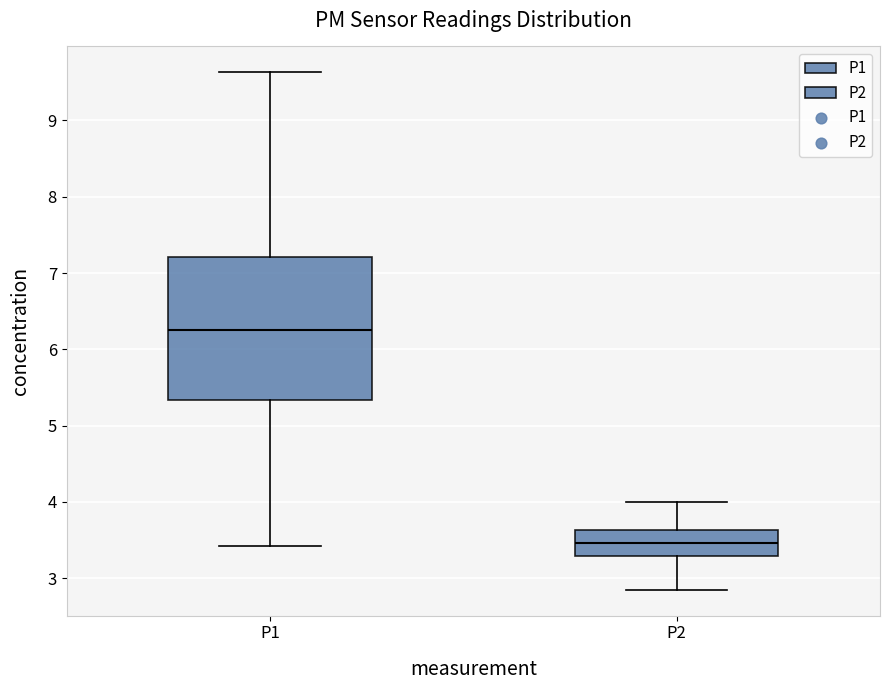

Where is the upper edge of the box for P2 on the y-axis? The values are not printed on the chart, so give them approximately, as read against the axis.

3.6